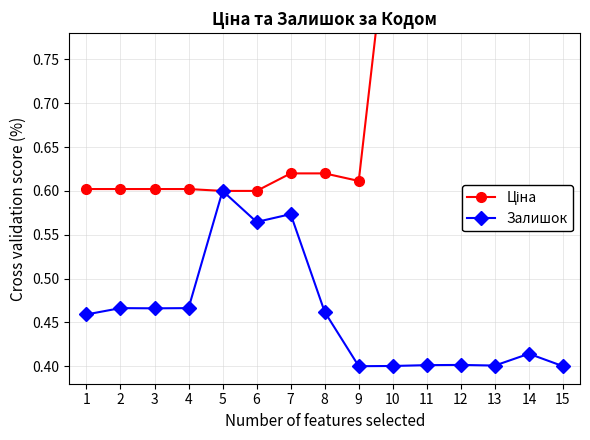

True or false: Залишок has a value of 0.6 at 10.

False